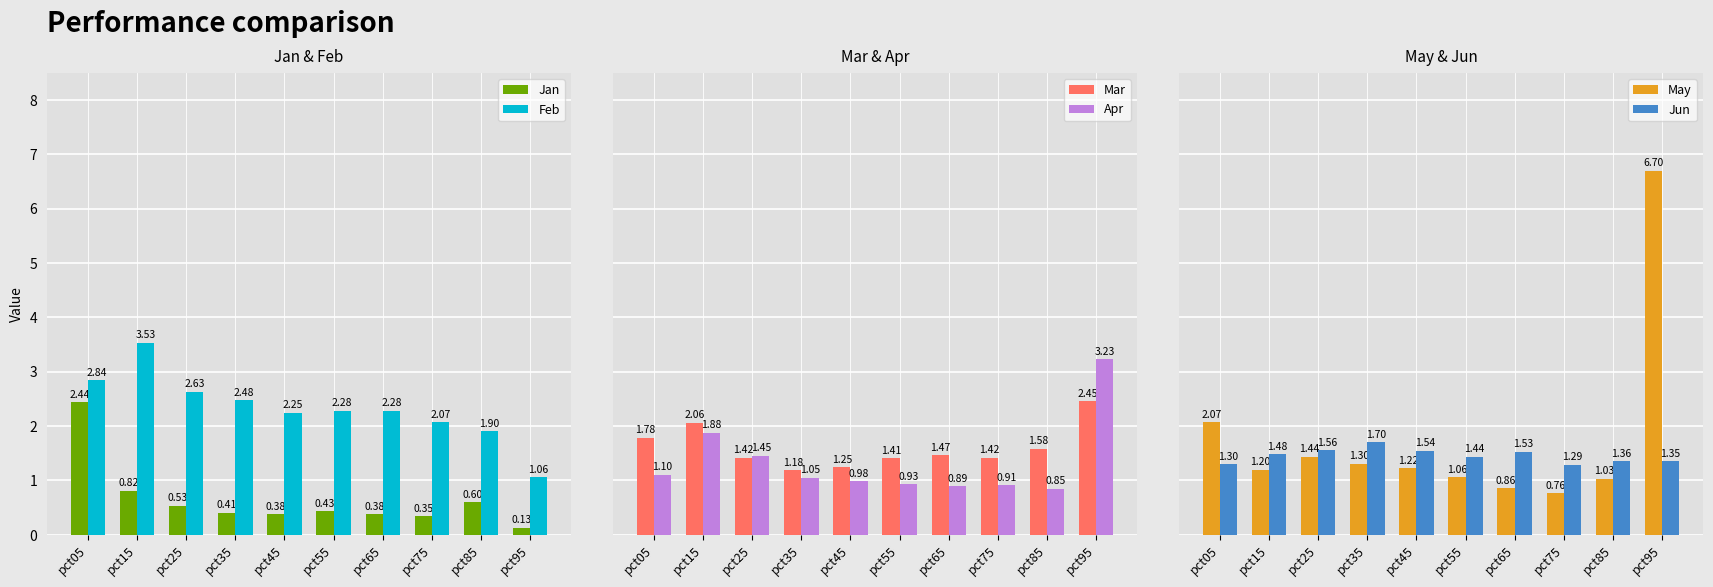

What is the value of the Jan bar at the 9th from the left?

0.6